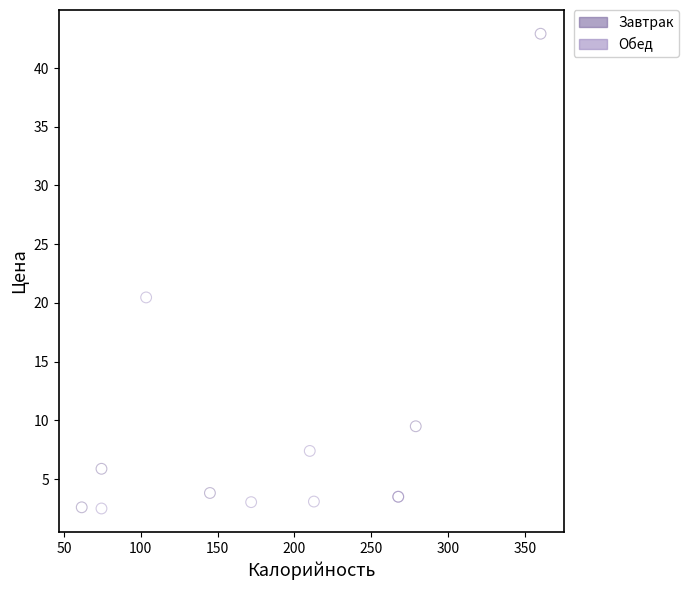

Which series reaches the maximum Y coordinate?

Завтрак